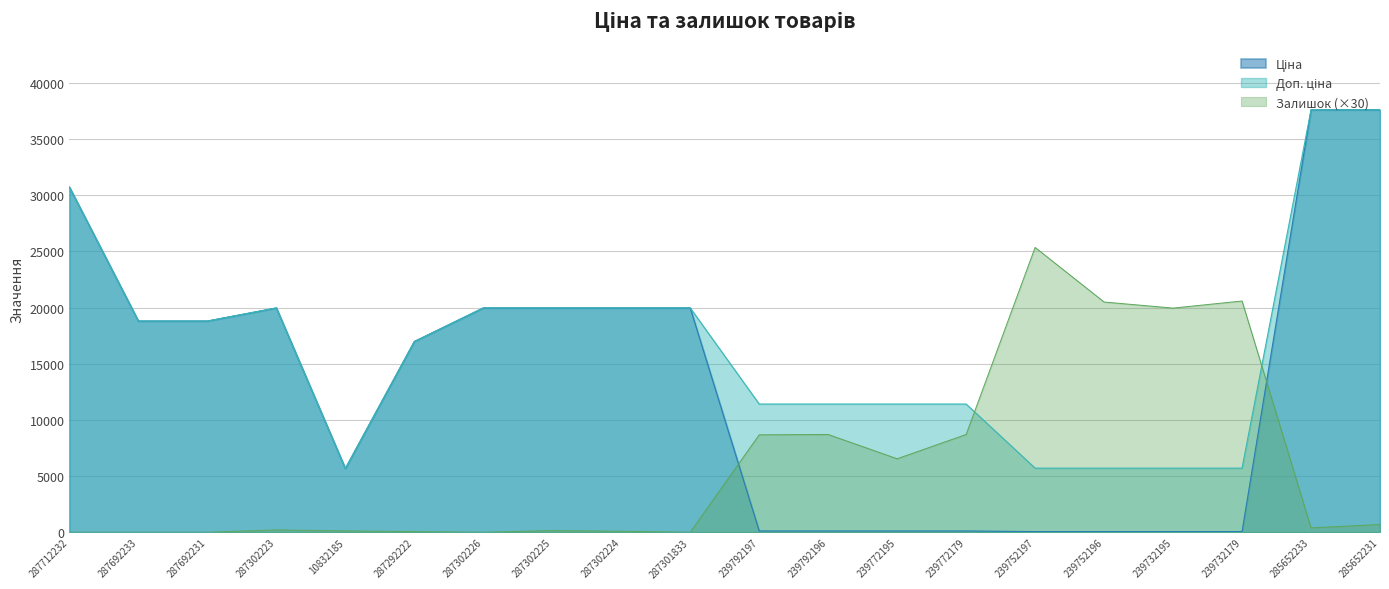

Where does the Ціна series first go above 18796?

287712232